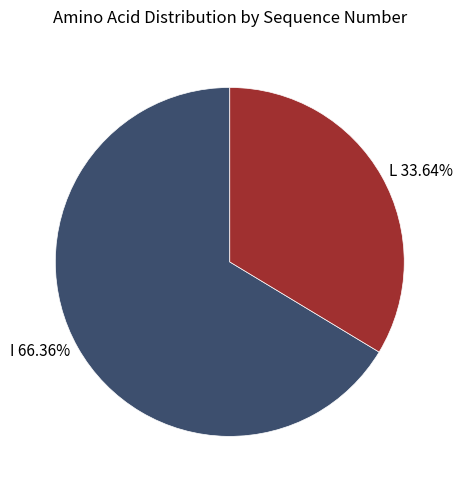

Which slice is the smallest?

L